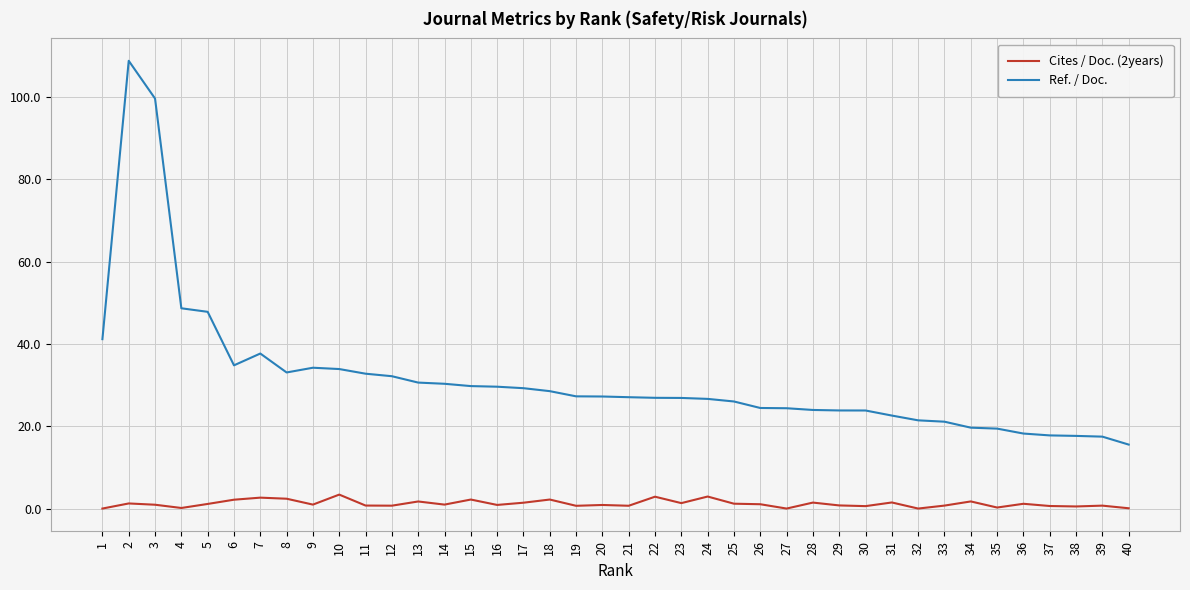

True or false: Cites / Doc. (2years) and Ref. / Doc. cross at least once.

False